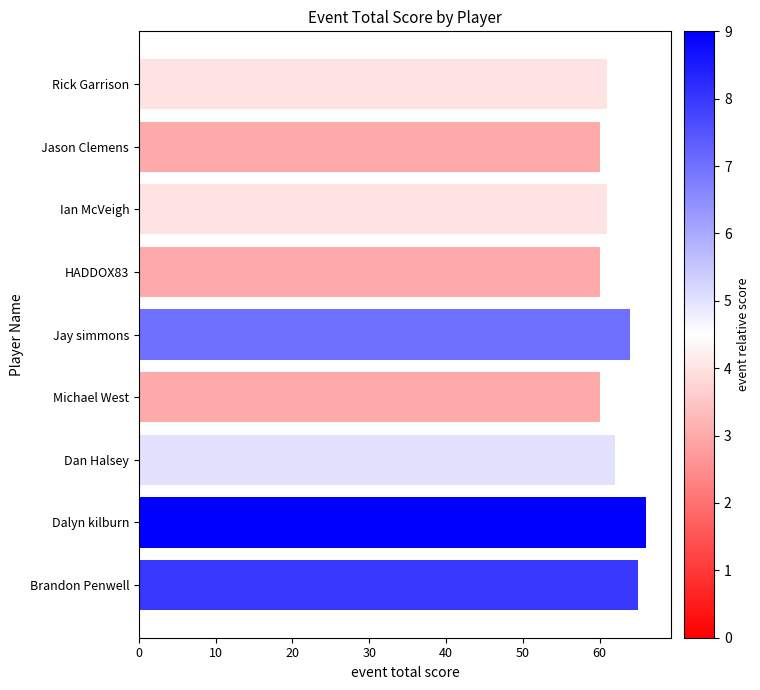

Reading top to bottom, what are all the values shown in this chart?

Rick Garrison=61	Jason Clemens=60	Ian McVeigh=61	HADDOX83=60	Jay simmons=64	Michael West=60	Dan Halsey=62	Dalyn kilburn=66	Brandon Penwell=65